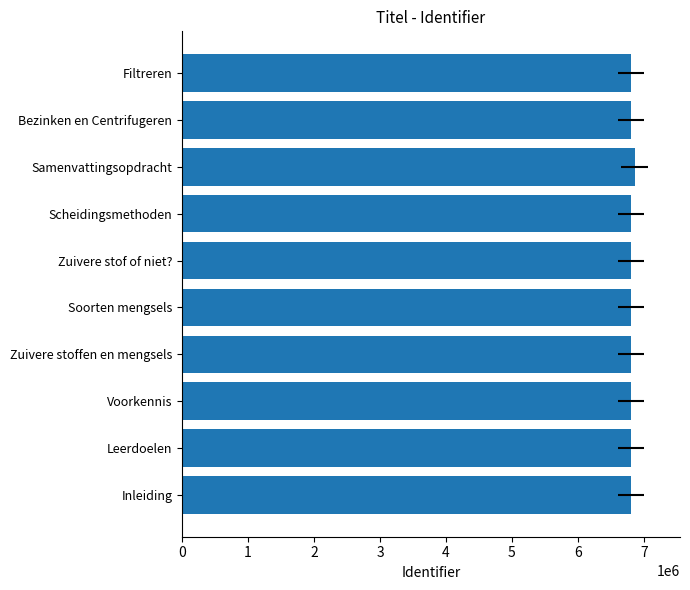

How many data points are less than 6806538?

5